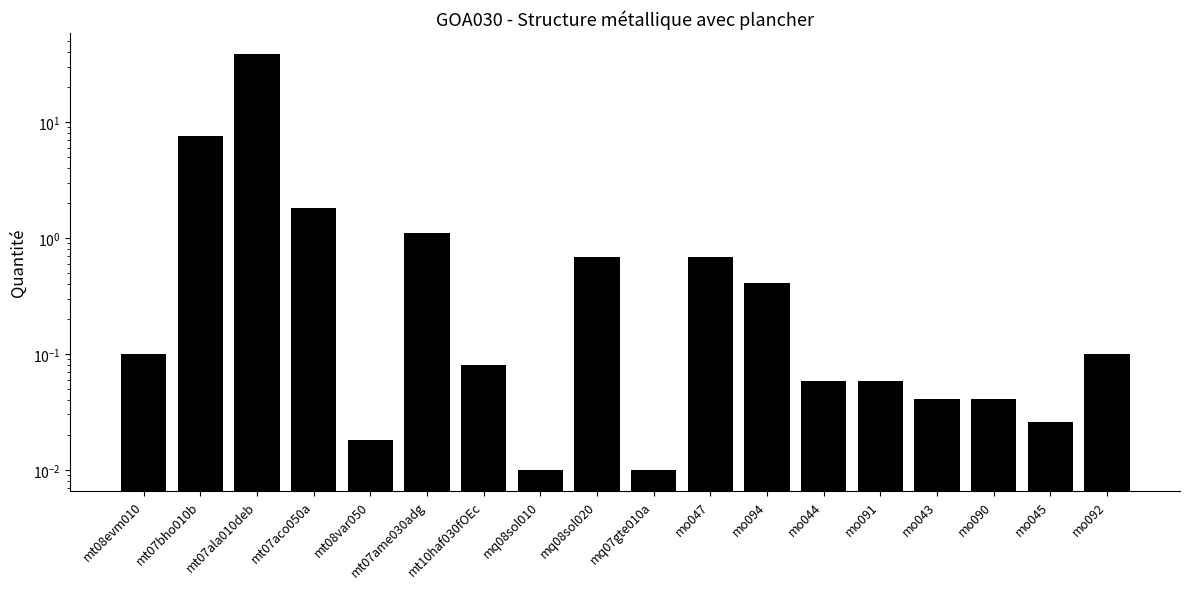

Which category has the lowest value across all series?

mq08sol010